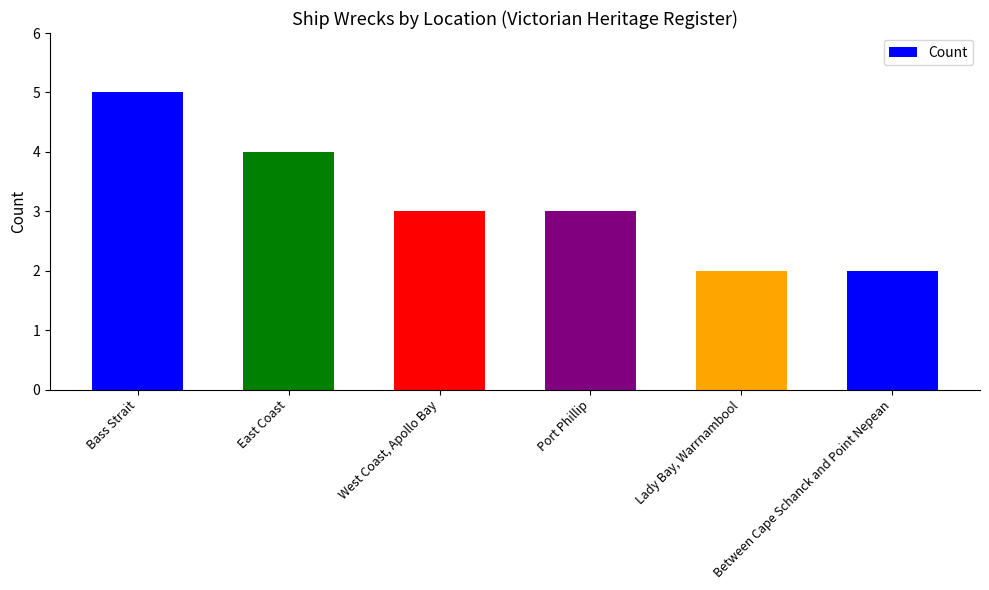

Reading left to right, list all the values displayed in this chart.

Bass Strait=5	East Coast=4	West Coast, Apollo Bay=3	Port Phillip=3	Lady Bay, Warrnambool=2	Between Cape Schanck and Point Nepean=2